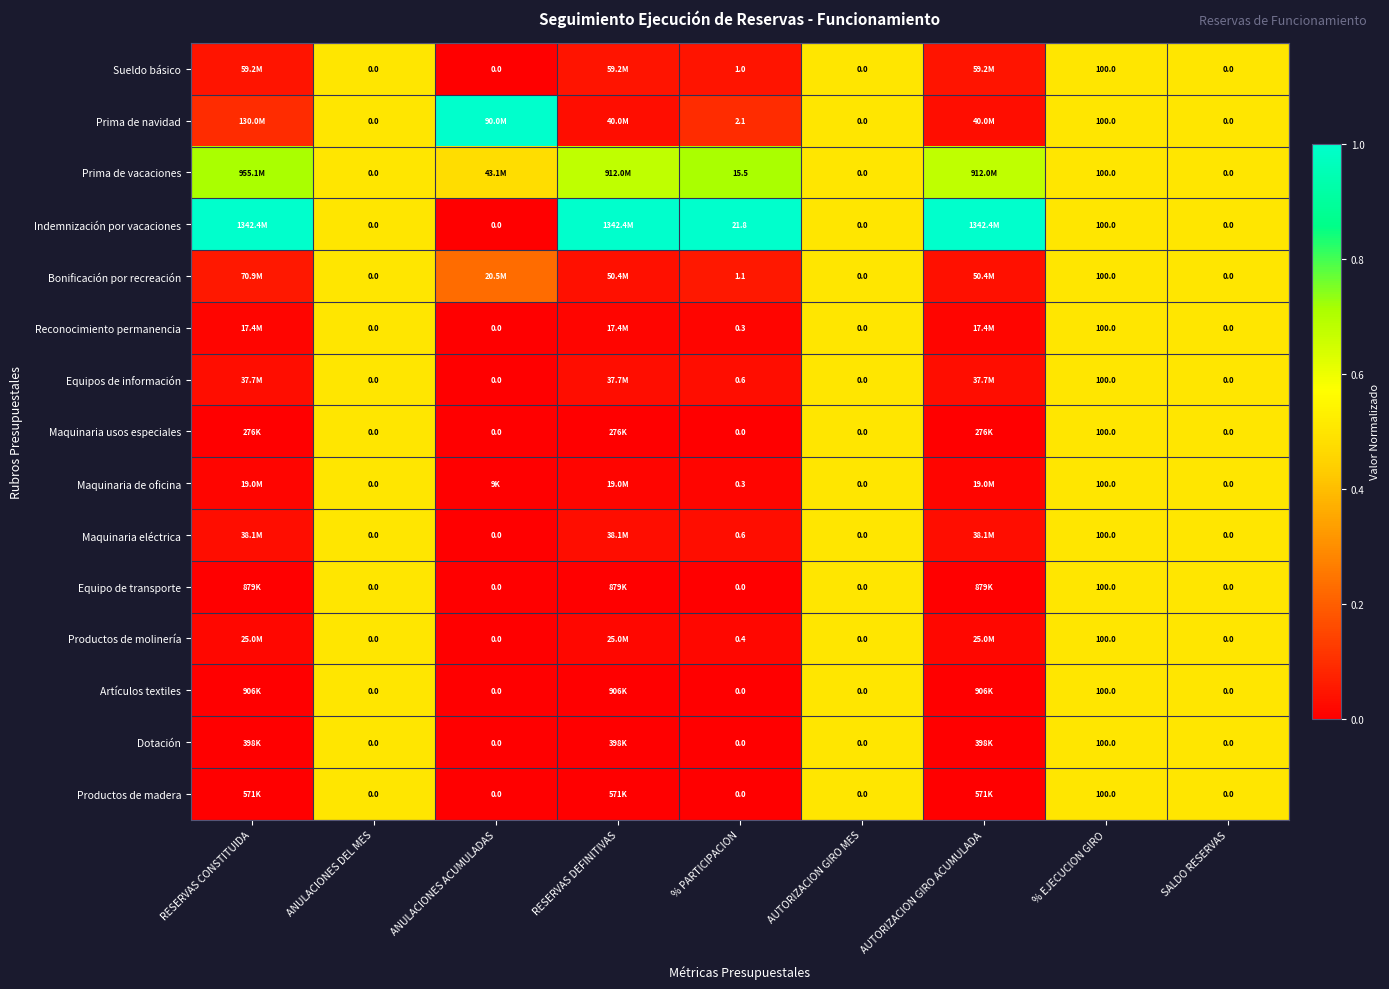

What is the difference between the maximum and minimum values in the Maquinaria eléctrica series?

0.5